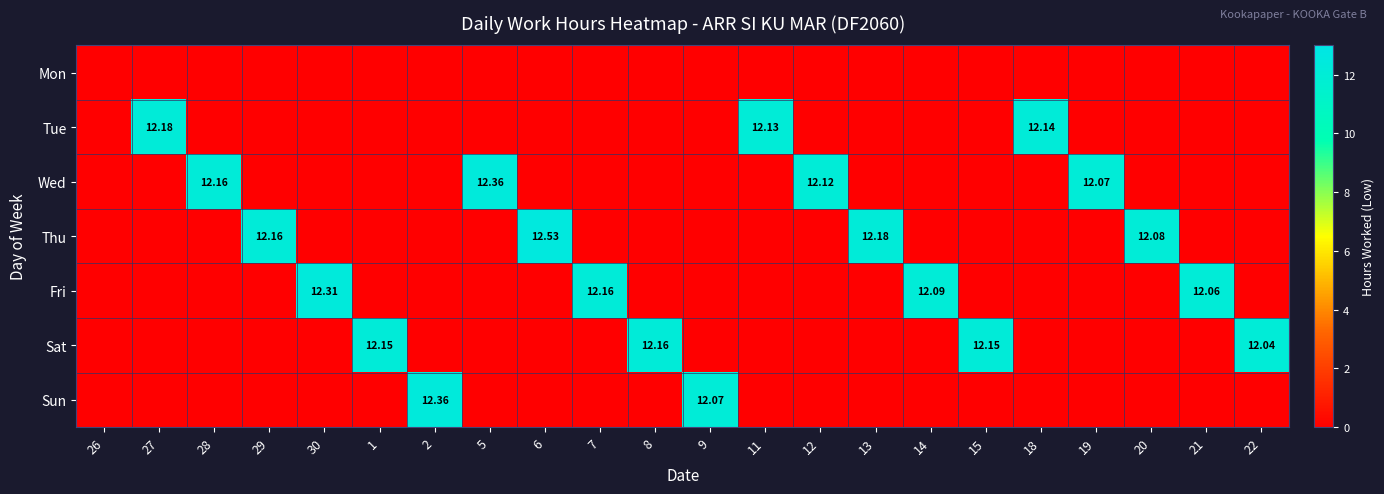

Which has a higher value, 14 or 21?

14